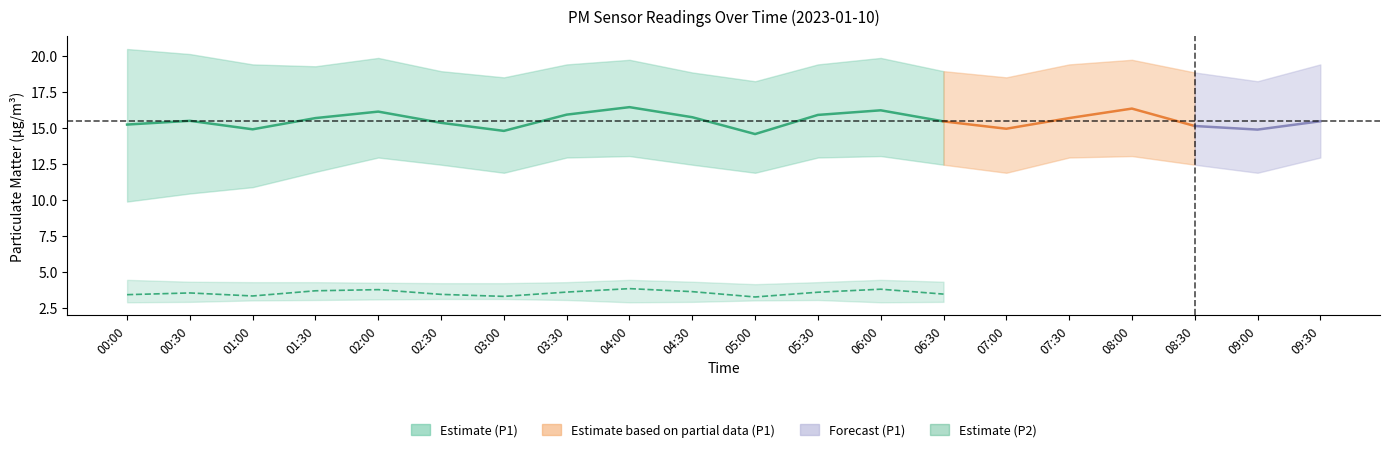

What is the smallest value displayed?

2.9